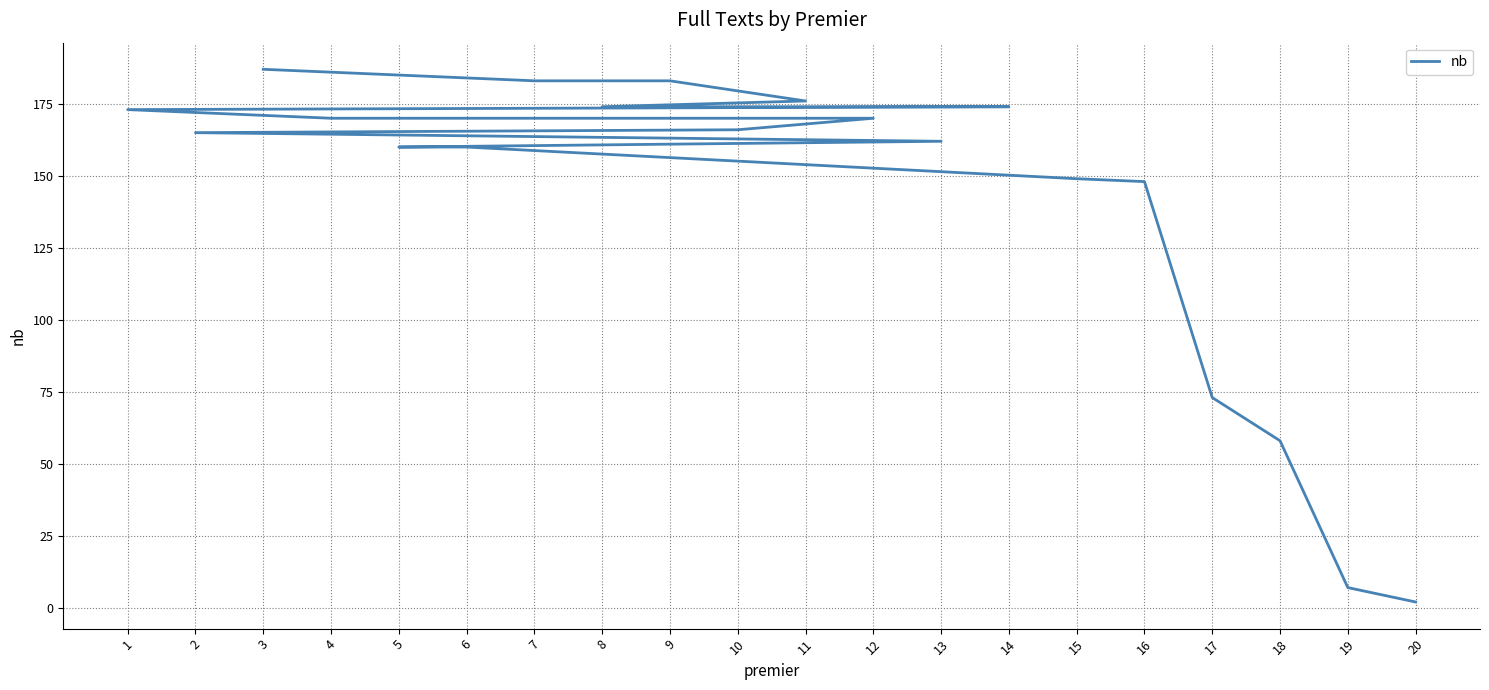

What is the difference between the values at 10 and 17?

93